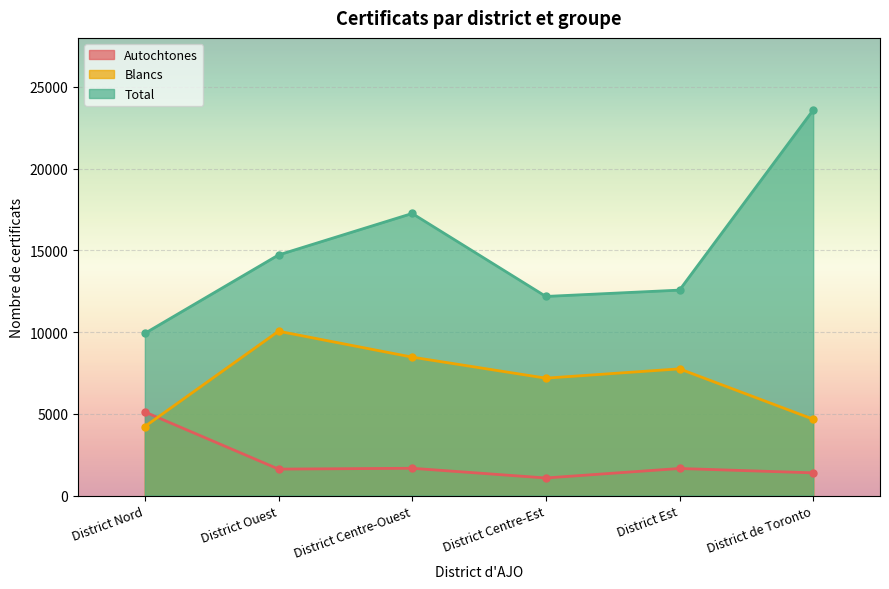

True or false: Blancs has a value of 10054 at District Ouest.

True